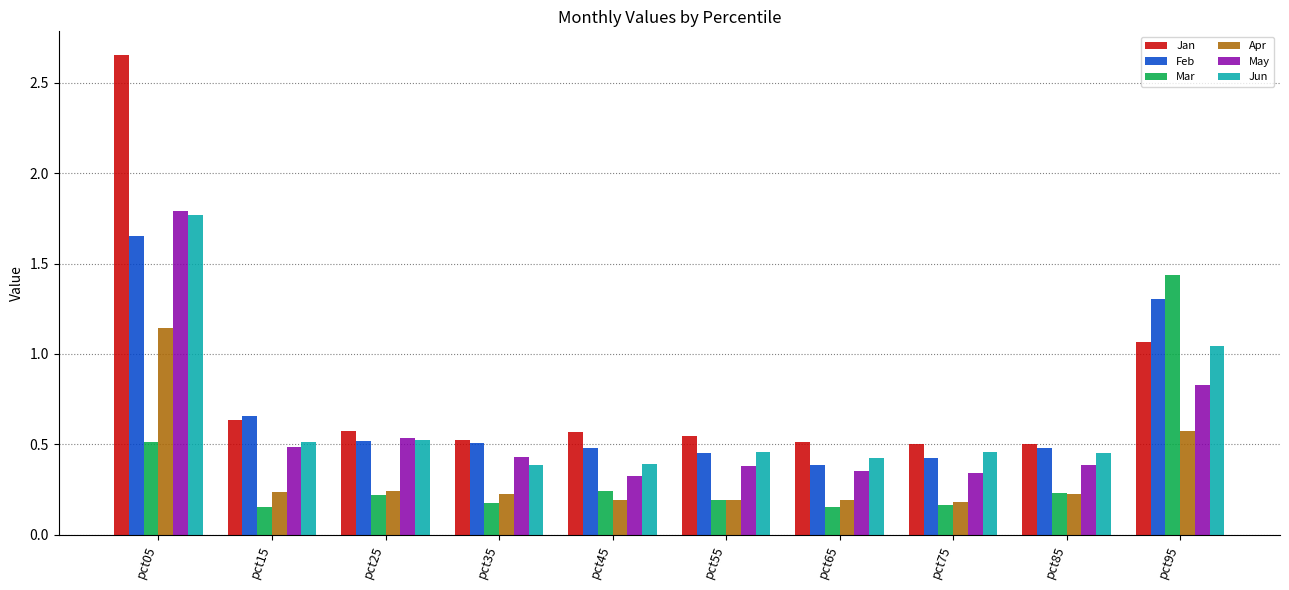

What is the difference between the maximum and minimum values in the Mar series?

1.3